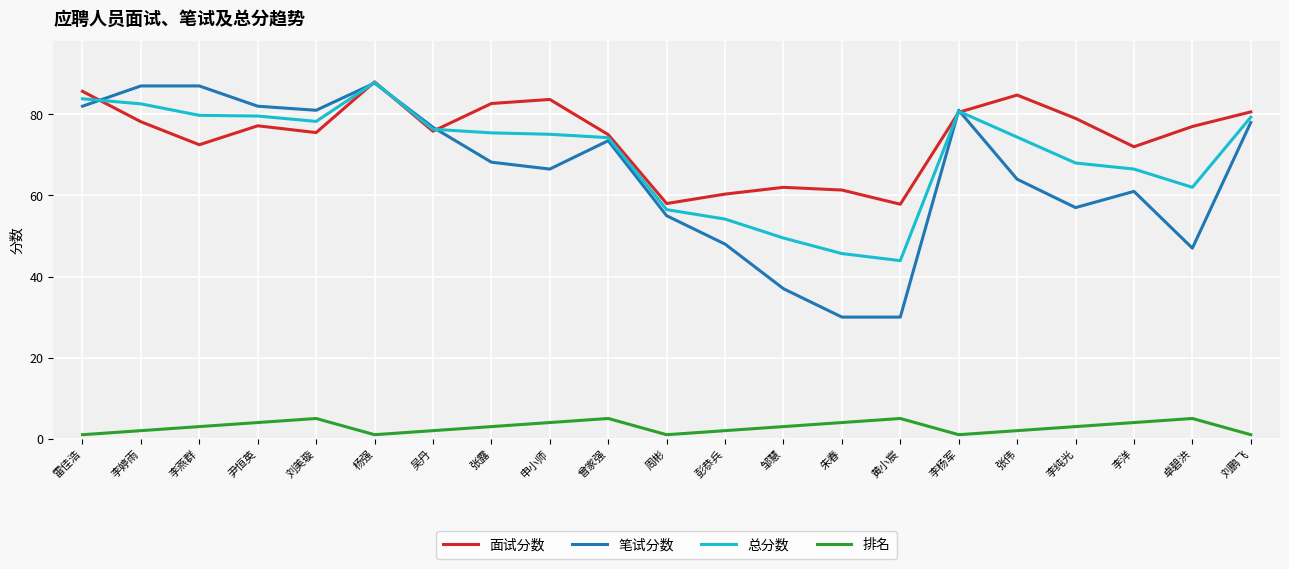

What position from the left is 李婷雨?

2